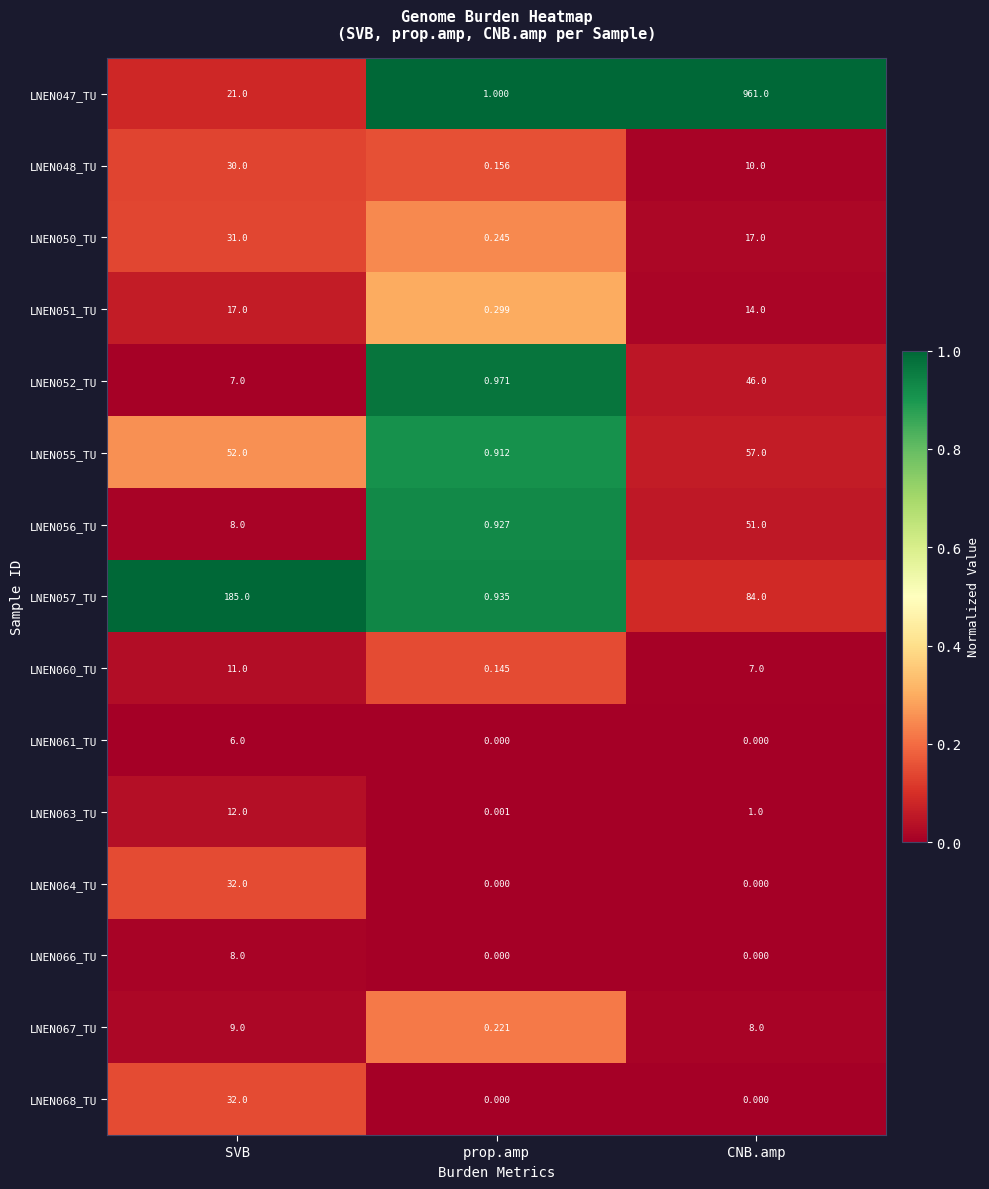

Which series has the largest total across all categories?

LNEN047_TU